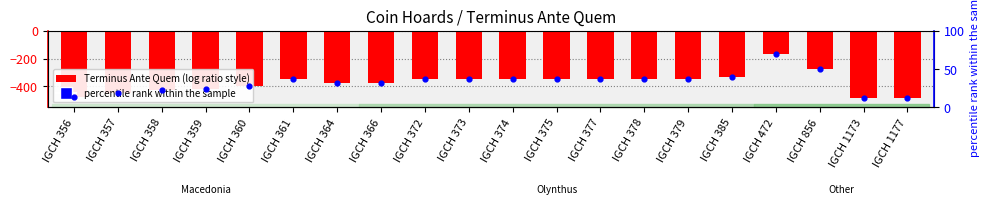

At how many categories does at least one series exceed -349?

20